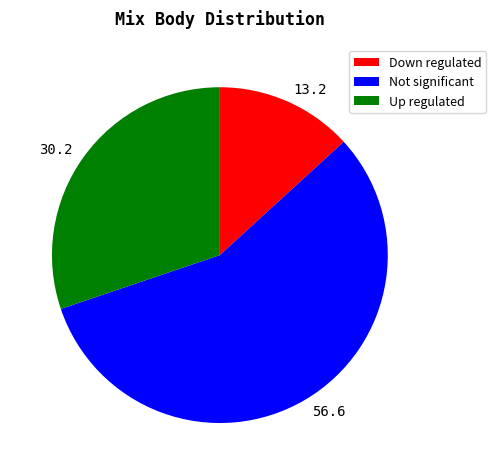

What is the ratio of the value at 30.2 to the value at 56.6?

0.5